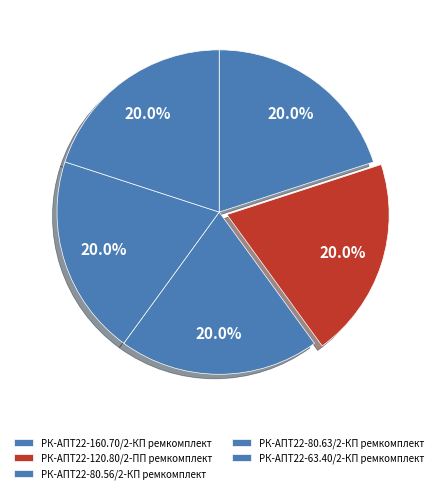

Rank the categories by value from lowest to highest.

РК-АПТ22-63.40/2-КП ремкомплект, РК-АПТ22-80.56/2-КП ремкомплект, РК-АПТ22-80.63/2-КП ремкомплект, РК-АПТ22-160.70/2-КП ремкомплект, РК-АПТ22-120.80/2-ПП ремкомплект